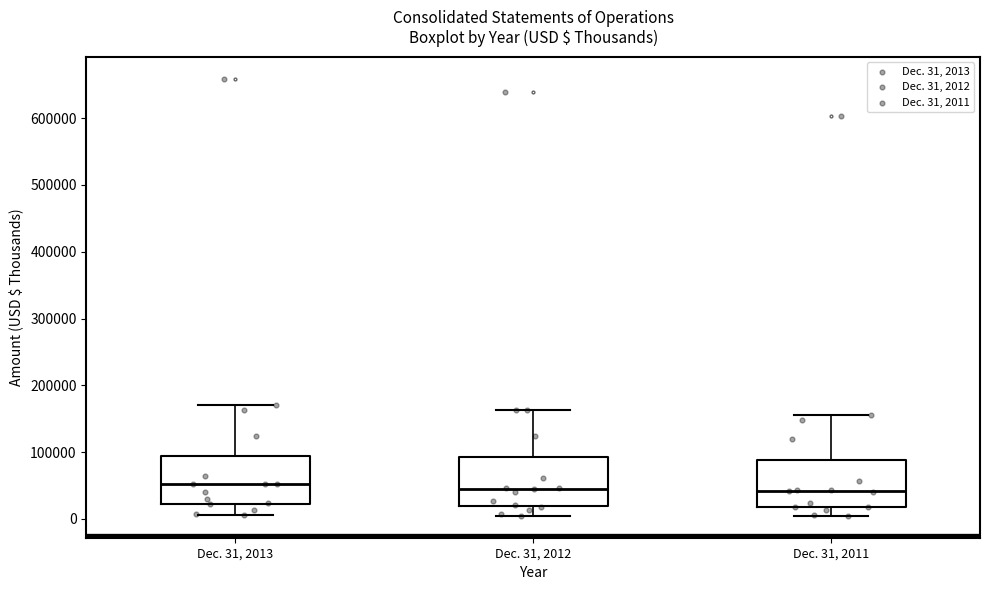

Reading left to right, read every box against the y-axis: the position of its median line, the range the box covers, and the ends of its whiskers. The values are not printed on the chart, so give them approximately, as read against the axis.

Dec. 31, 2013: median 50000, box 20000 to 90000, whiskers 10000 to 170000
Dec. 31, 2012: median 50000, box 20000 to 90000, whiskers 0 to 160000
Dec. 31, 2011: median 40000, box 20000 to 90000, whiskers 0 to 160000